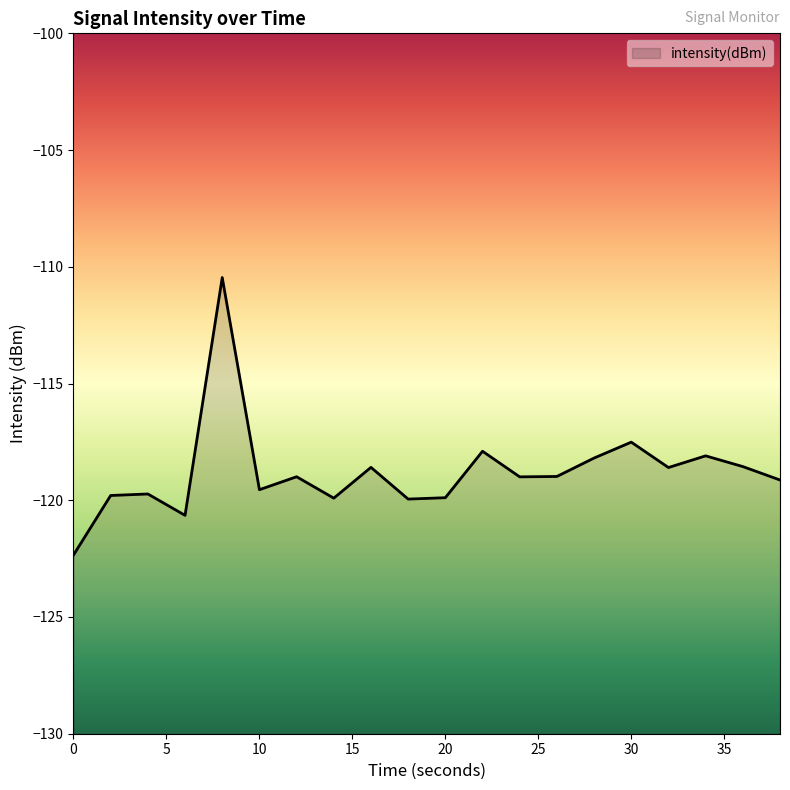

What is the greatest value displayed?

-110.5